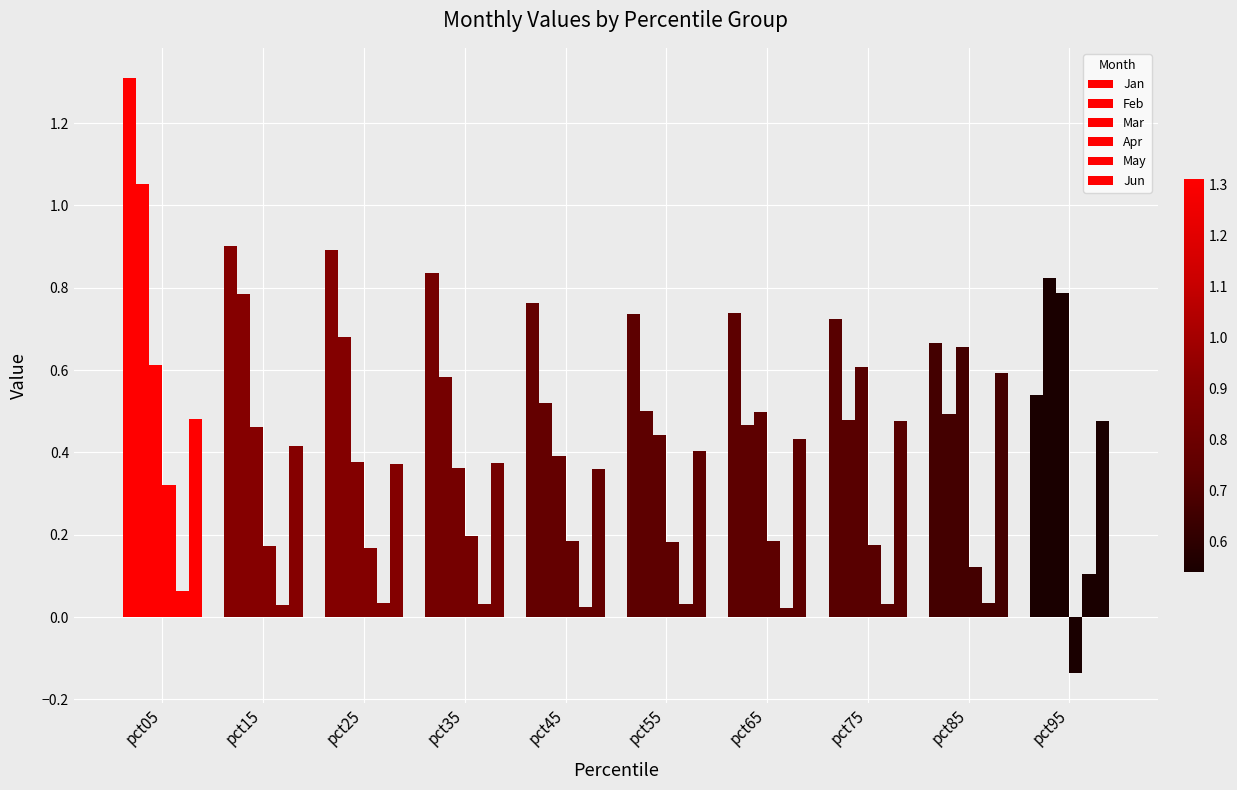

How many distinct data groups are displayed?

6